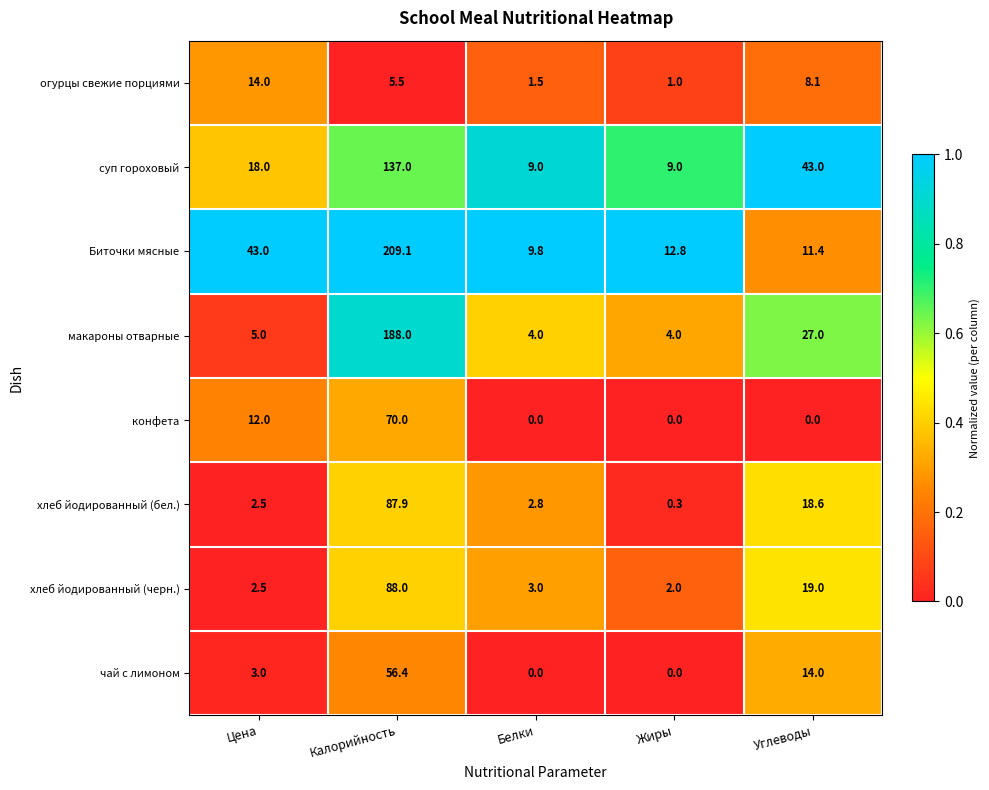

What is the average value of the Биточки мясные series?

57.2